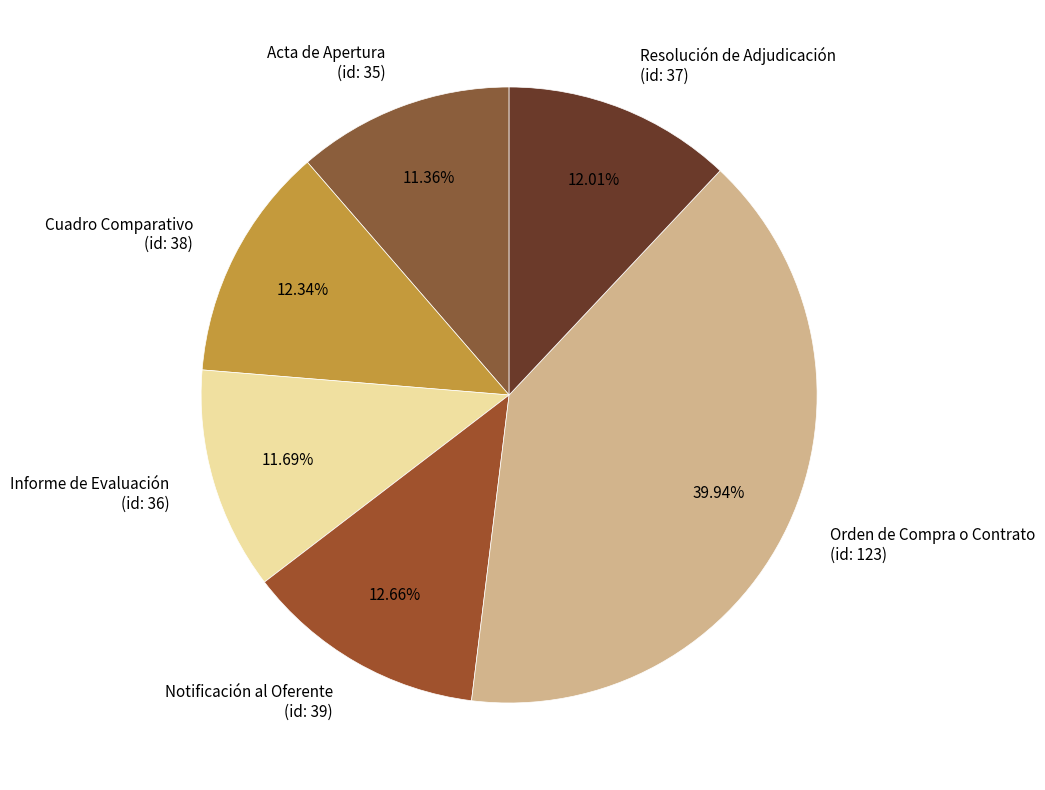

Which has a higher value, Orden de Compra o Contrato (id: 123) or Cuadro Comparativo (id: 38)?

Orden de Compra o Contrato (id: 123)